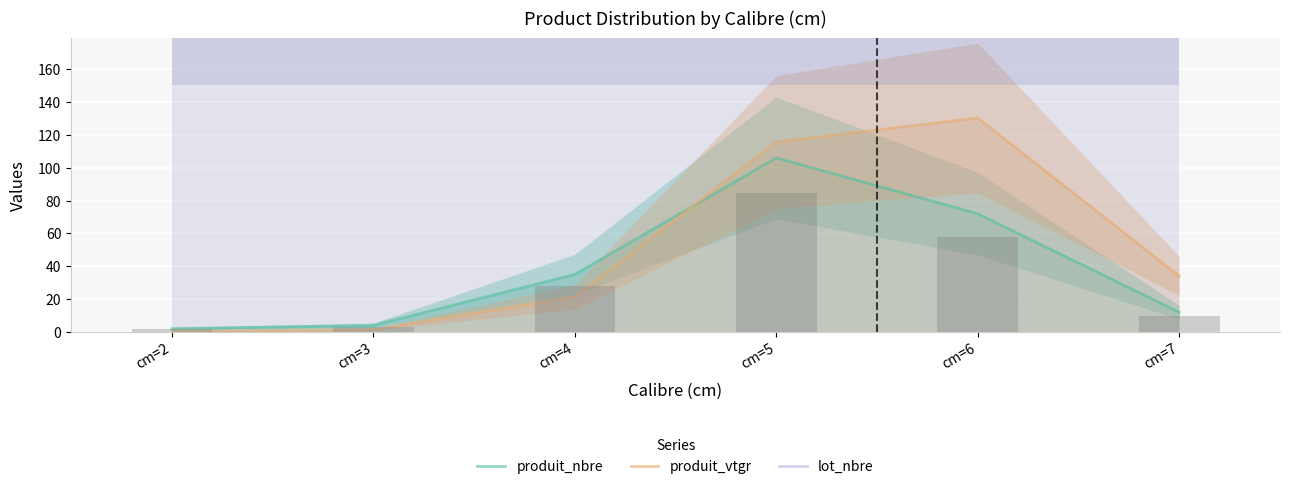

What value does the produit_nbre series have at cm=3?

4.0